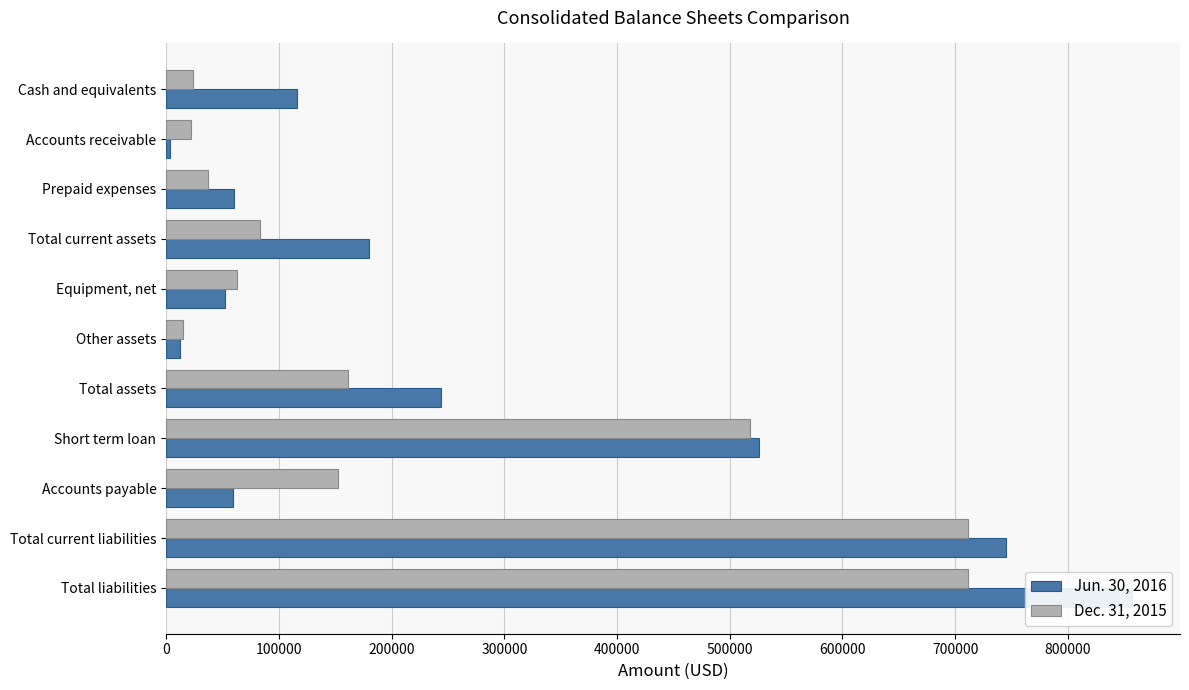

Which series has the largest total across all categories?

Jun. 30, 2016